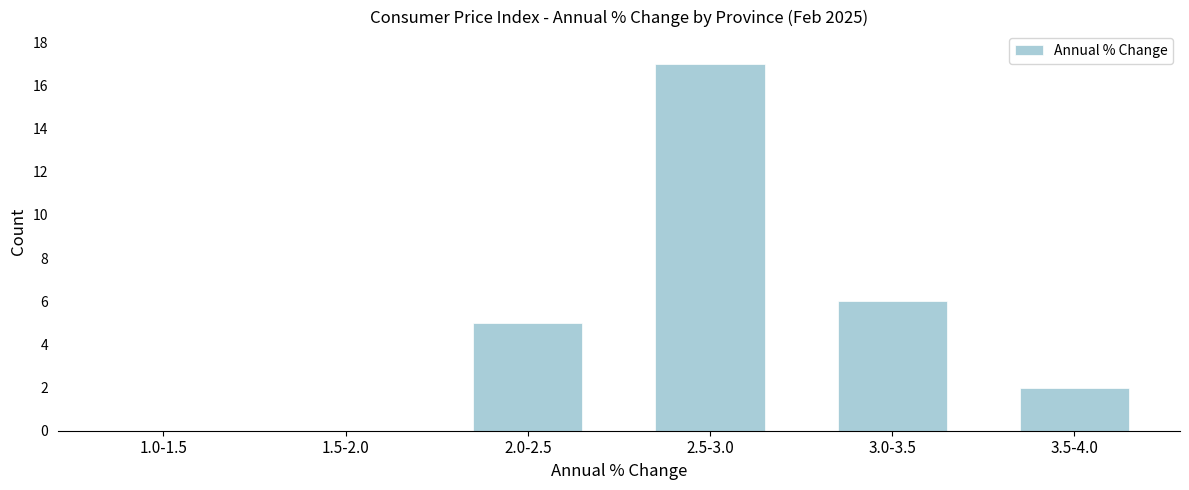

Reading right to left, transcribe all the data shown in this chart.

3.5-4.0=2	3.0-3.5=6	2.5-3.0=17	2.0-2.5=5	1.5-2.0=0	1.0-1.5=0